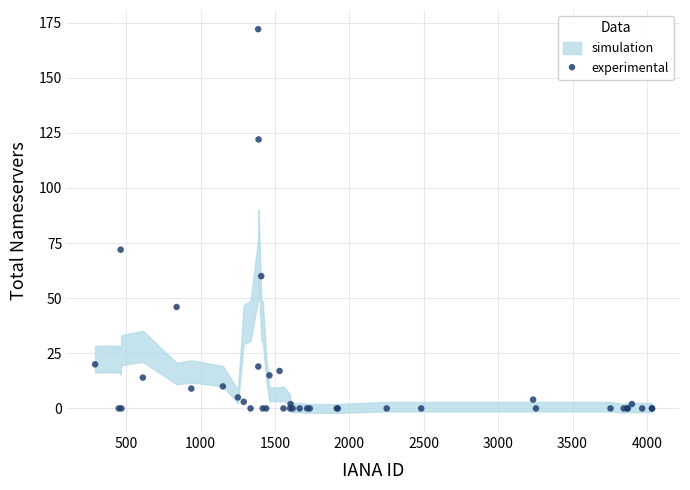

What Y value in the scatter plot is closest to 86?

72